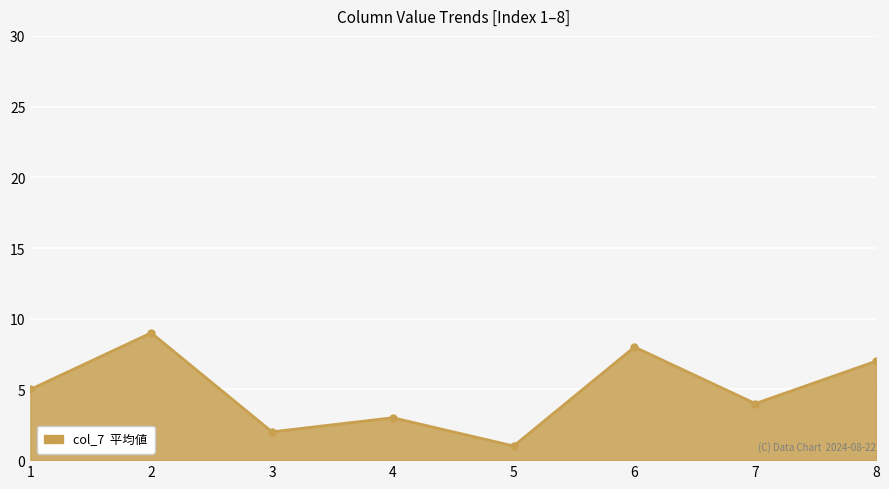

What is the change in value from 6 to 7?

-4